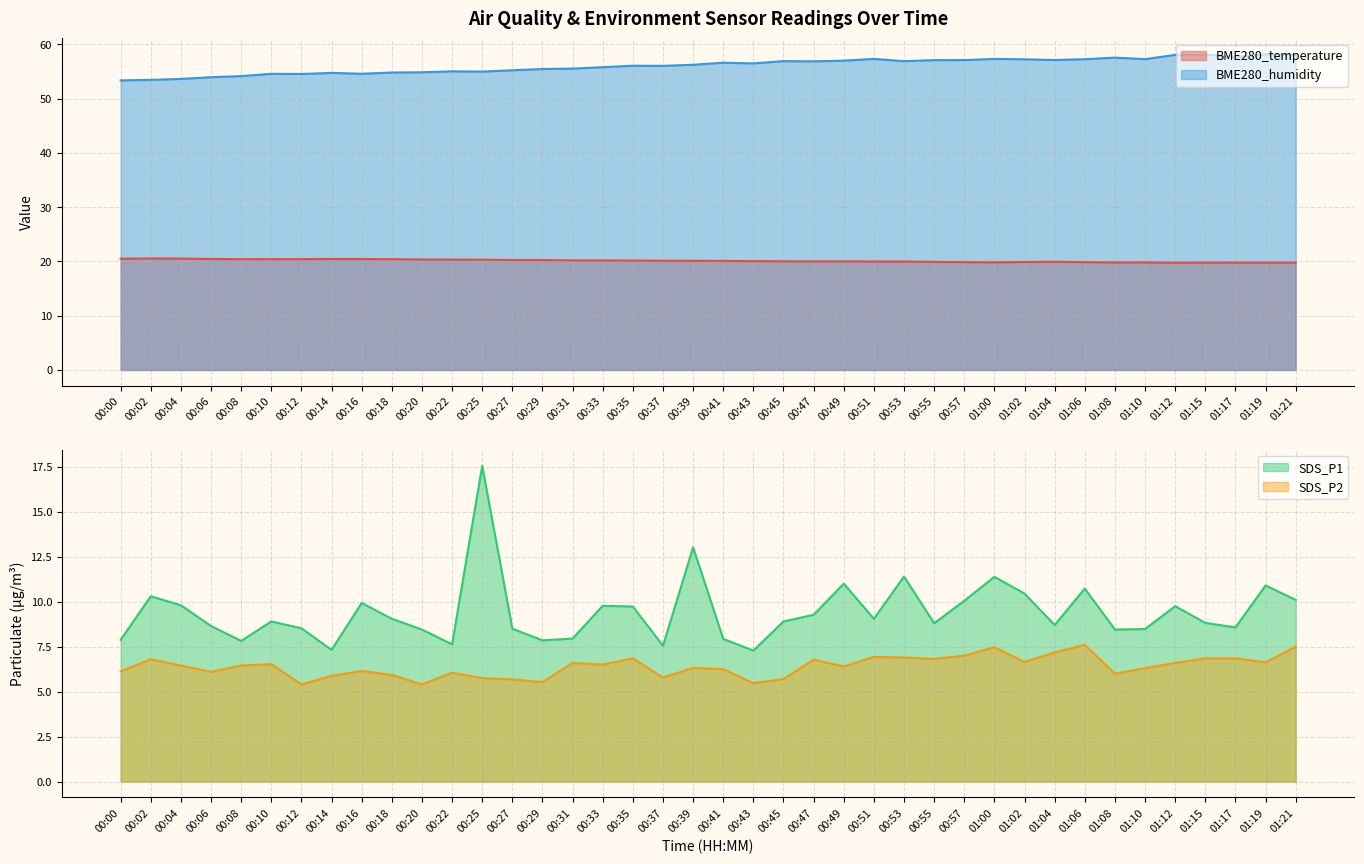

List the labels in order of SDS_P2 value, smallest first.

00:12, 00:20, 00:43, 00:29, 00:27, 00:45, 00:25, 00:37, 00:14, 00:18, 01:08, 00:22, 00:06, 00:00, 00:16, 00:41, 01:10, 00:39, 00:49, 00:04, 00:08, 00:33, 00:10, 00:31, 01:12, 01:19, 01:02, 00:47, 00:02, 00:55, 00:35, 01:15, 01:17, 00:53, 00:51, 00:57, 01:04, 01:00, 01:21, 01:06